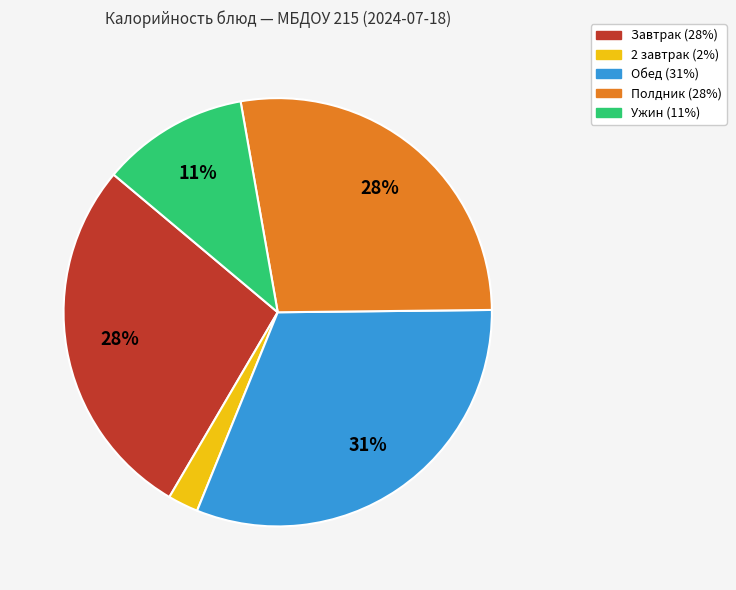

To the nearest percent, what is the difference between the largest and smallest slice percentages?

29%